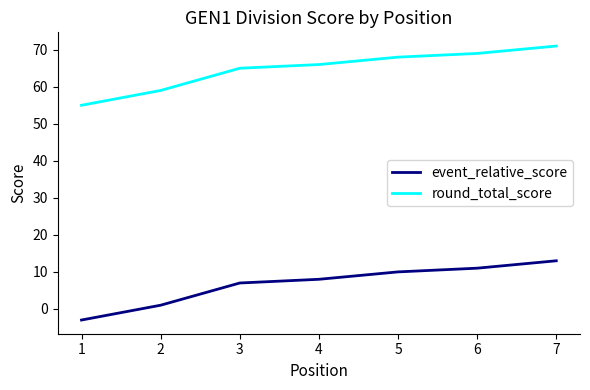

Is the value of event_relative_score at 7 greater than the value of round_total_score at 1?

No